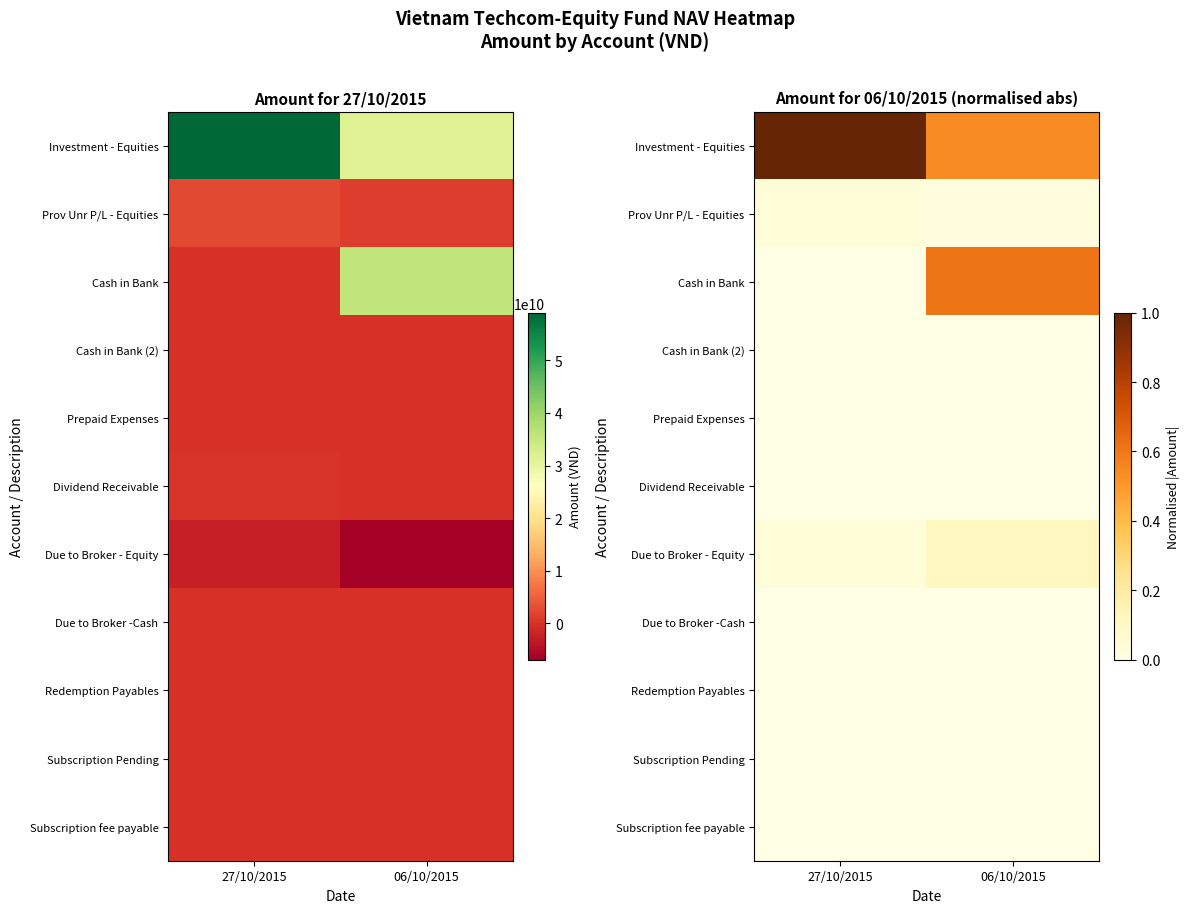

The Prepaid Expenses series shows 0.0 at 06/10/2015. True or false?

False